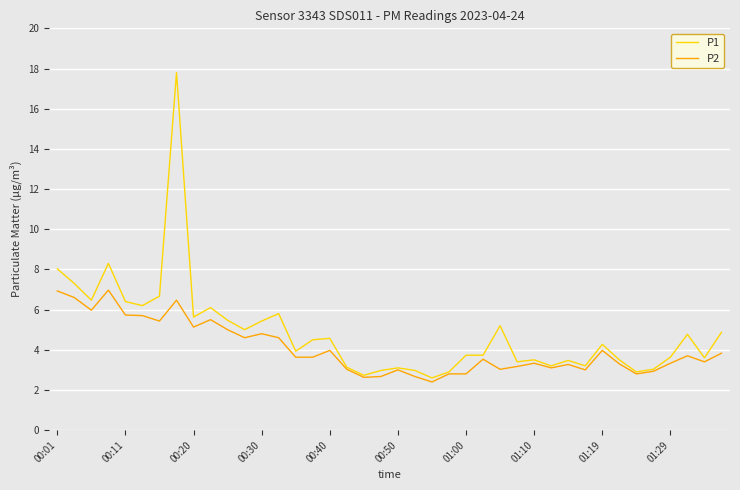

List the series in order of their peak value, lowest first.

P2, P1